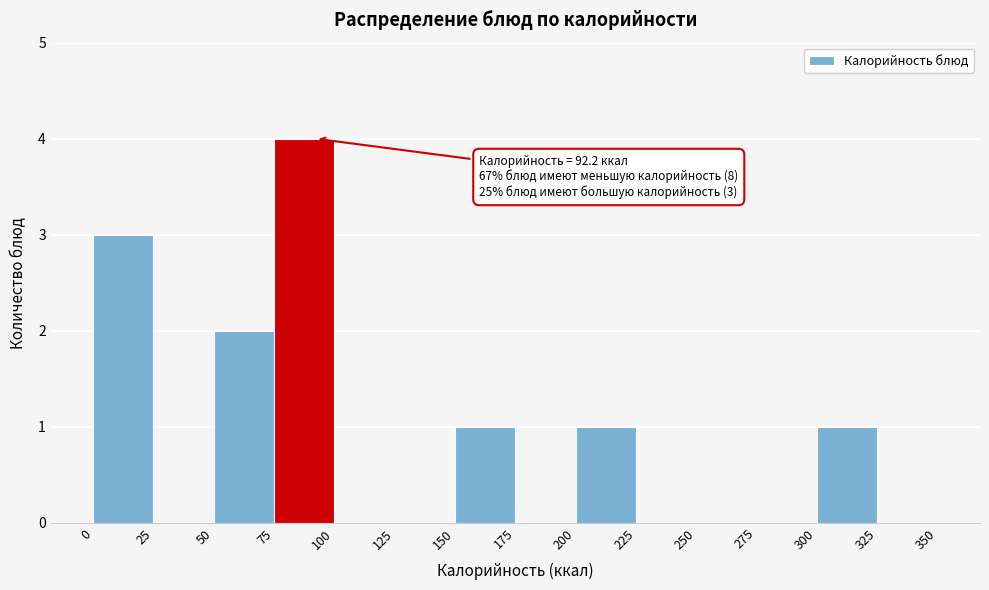

Which range on the x-axis has the tallest bar?

75 to 100